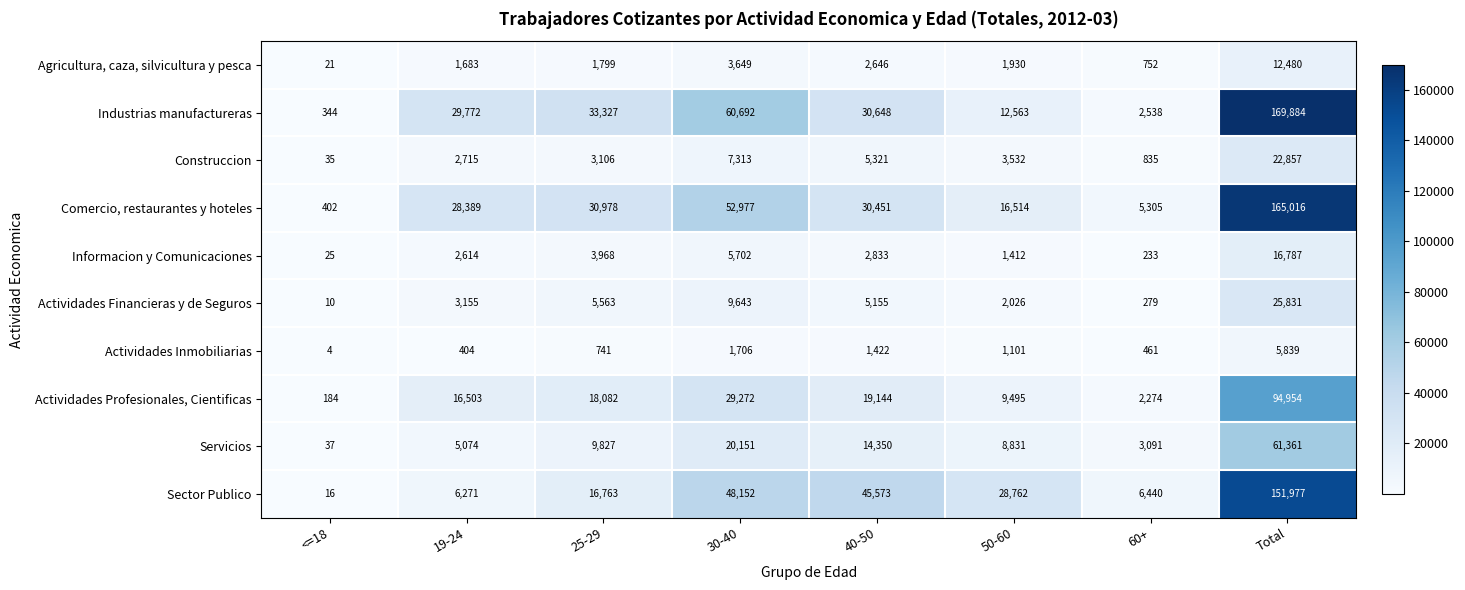

Rank the series at 50-60 from lowest to highest value.

Actividades Inmobiliarias, Informacion y Comunicaciones, Agricultura, caza, silvicultura y pesca, Actividades Financieras y de Seguros, Construccion, Servicios, Actividades Profesionales, Cientificas, Industrias manufactureras, Comercio, restaurantes y hoteles, Sector Publico